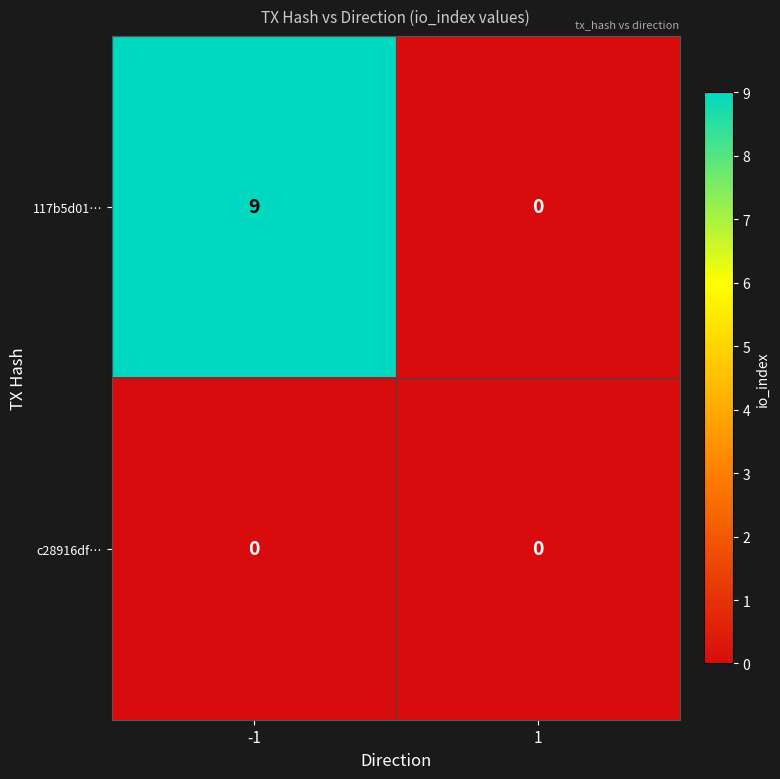

The 117b5d01… series shows 9 at -1. True or false?

True